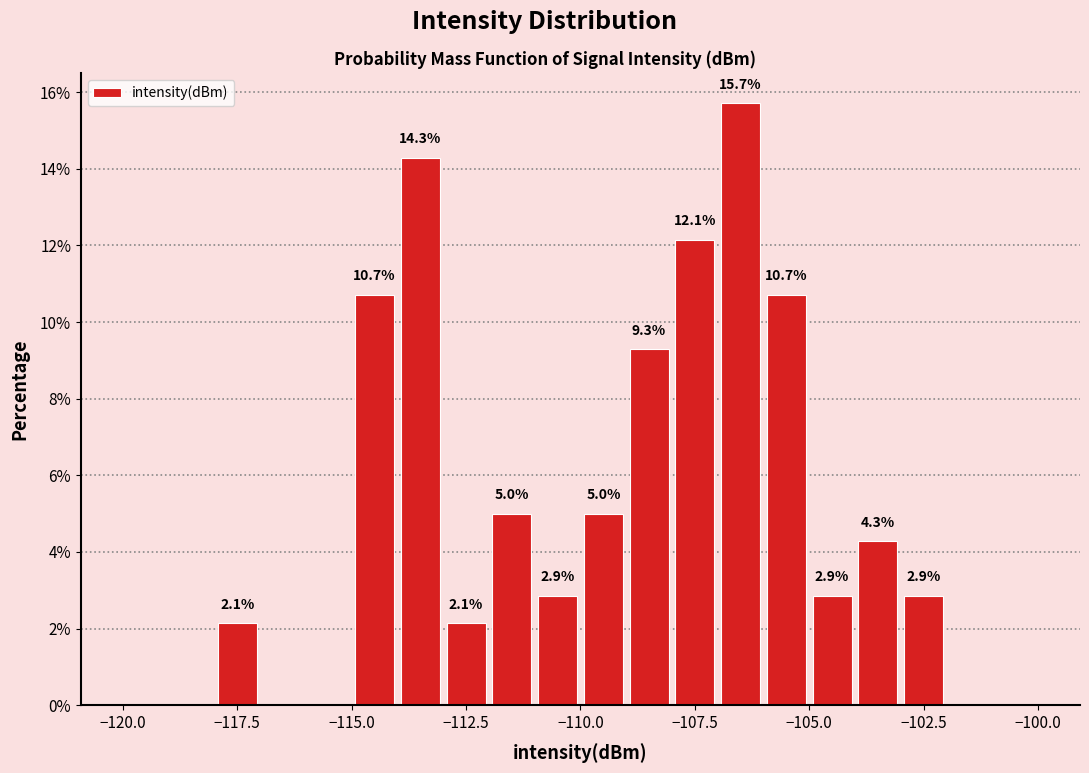

Read against the x-axis, roughly where is the centre of the tallest bar?

-106.5